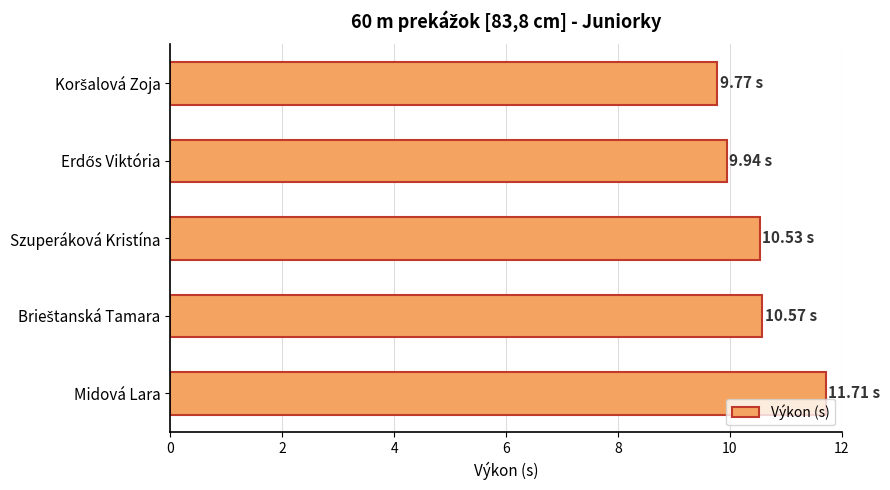

What is the label of the 3rd bar from the bottom?

Szuperáková Kristína